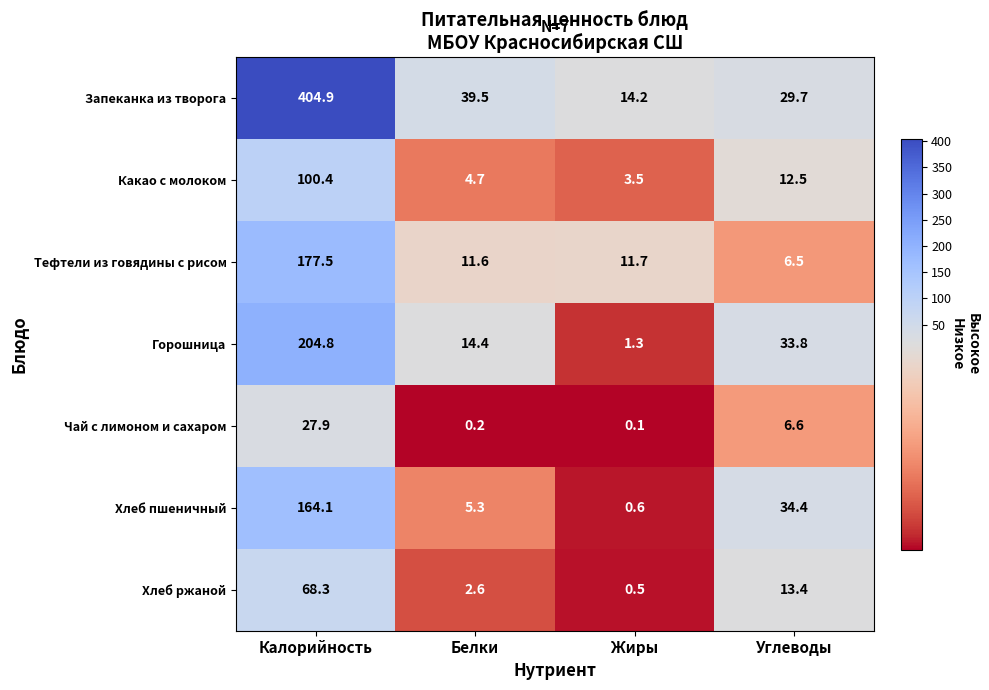

Which label corresponds to the smallest value in the chart?

Жиры